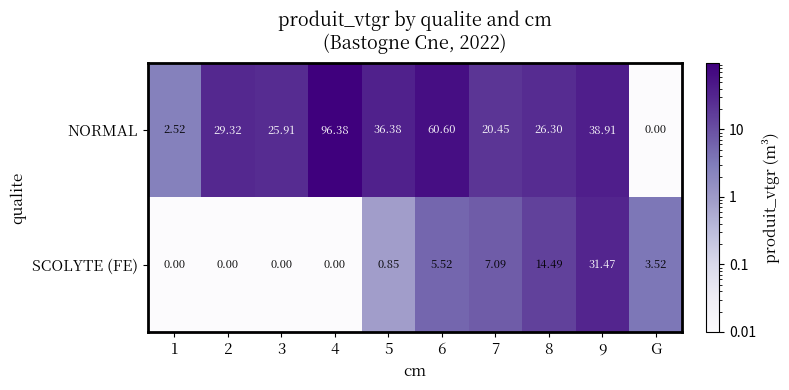

Which series has the largest range (max minus min)?

NORMAL